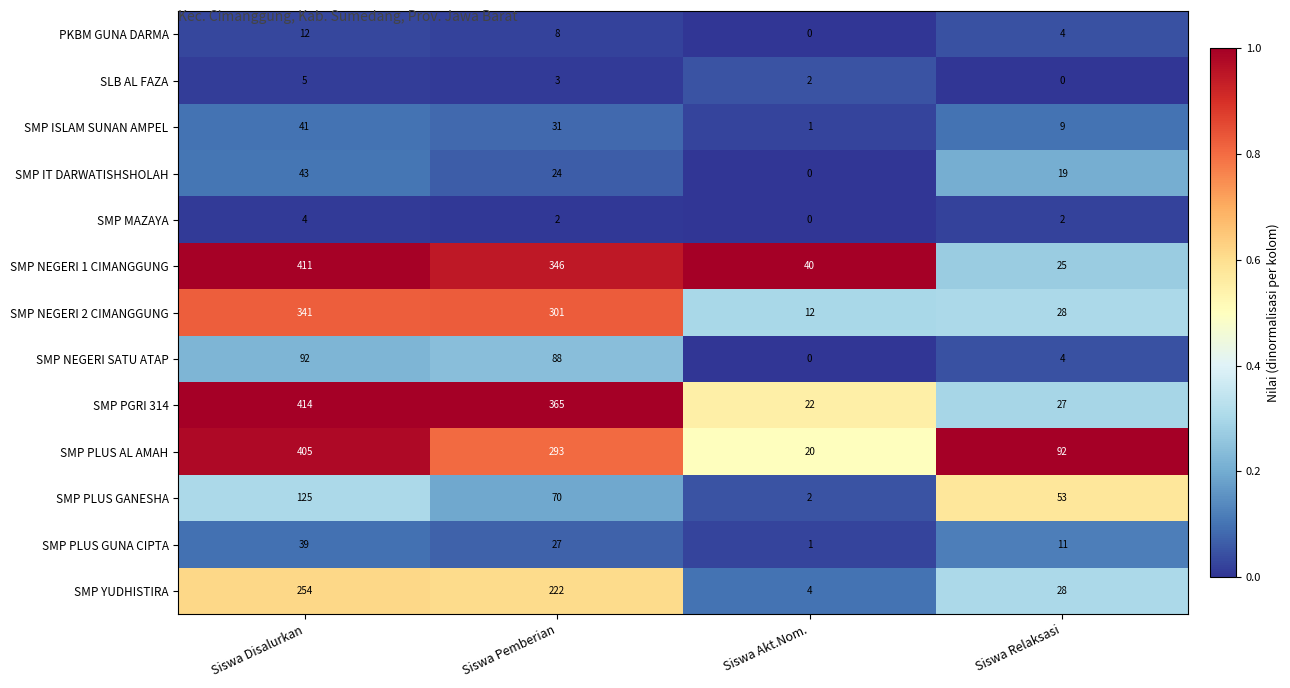

Between Siswa Disalurkan and Siswa Akt.Nom., which series saw the biggest shift?

SMP PGRI 314